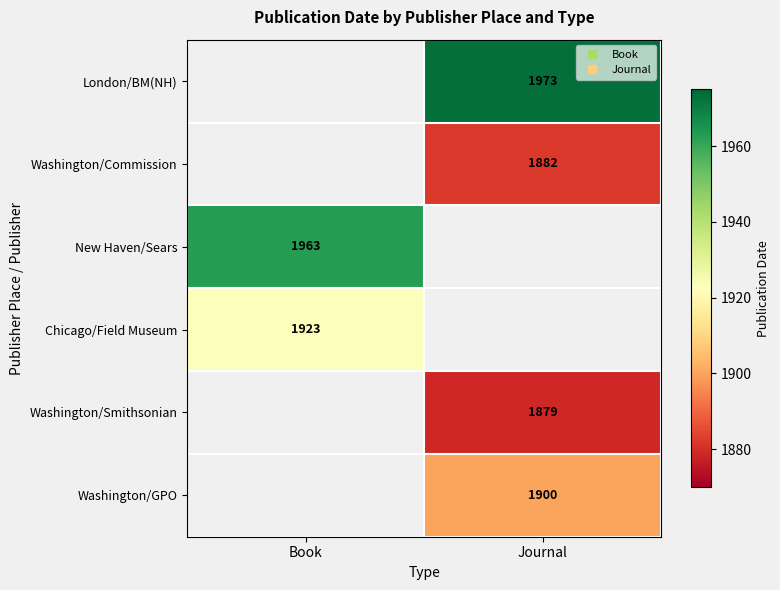

How many distinct data groups are displayed?

6